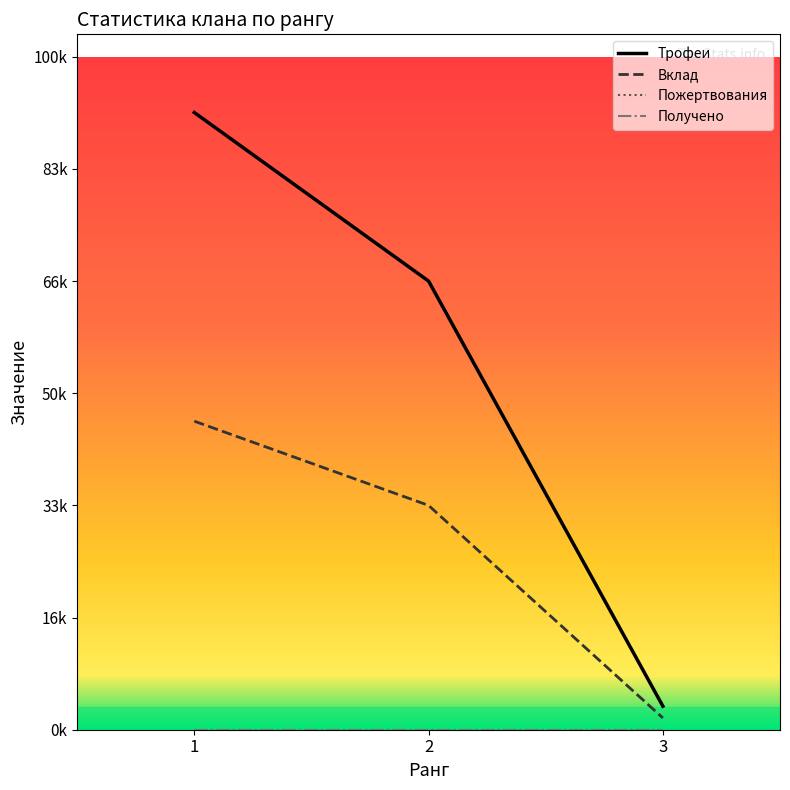

Which series has the widest spread of values?

Трофеи